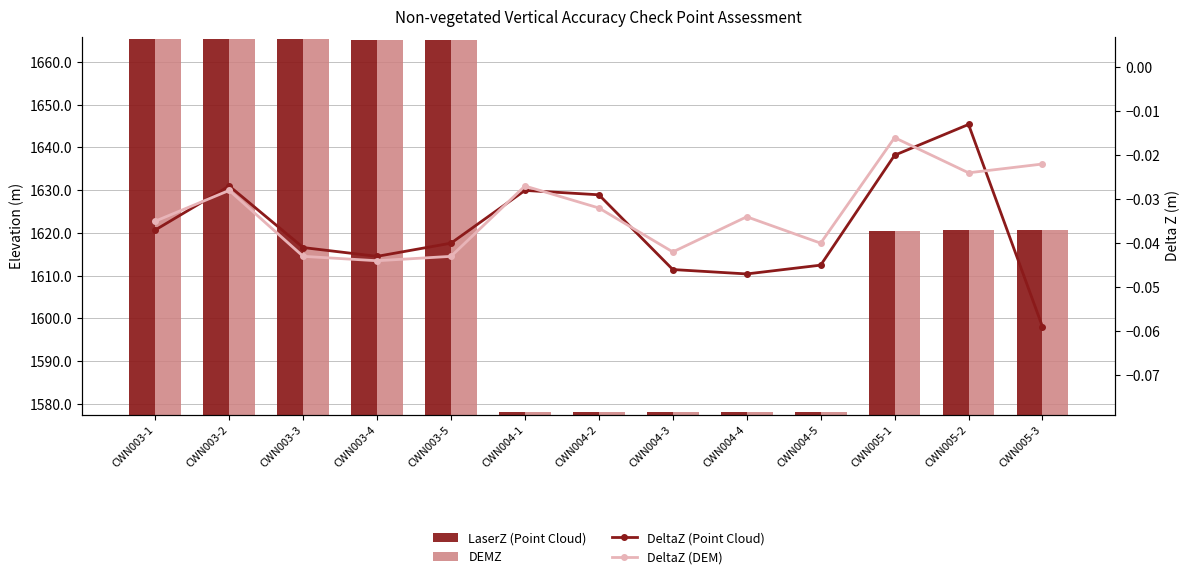

What is the total value across all series at CWN004-3?

3156.0